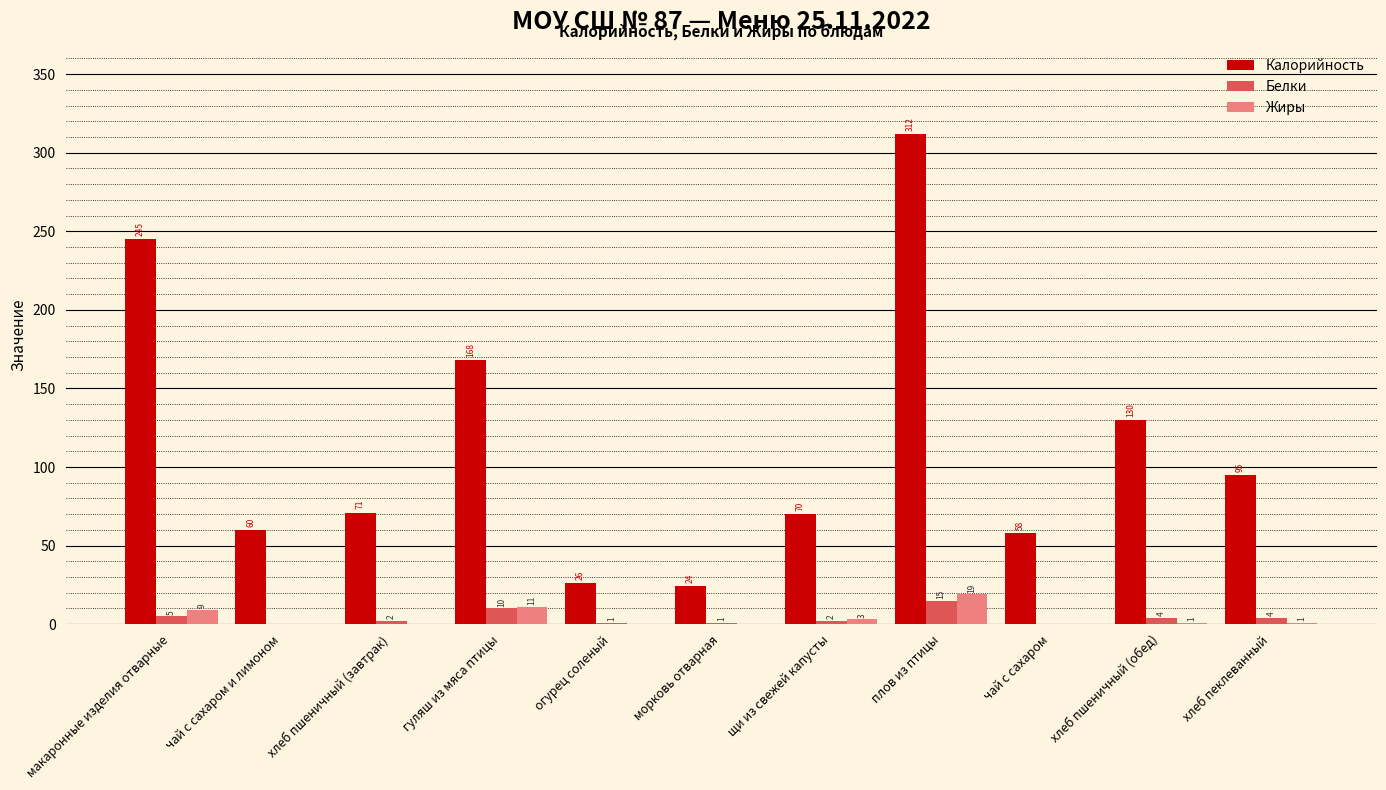

True or false: Калорийность has a value of 81 at чай с сахаром.

False